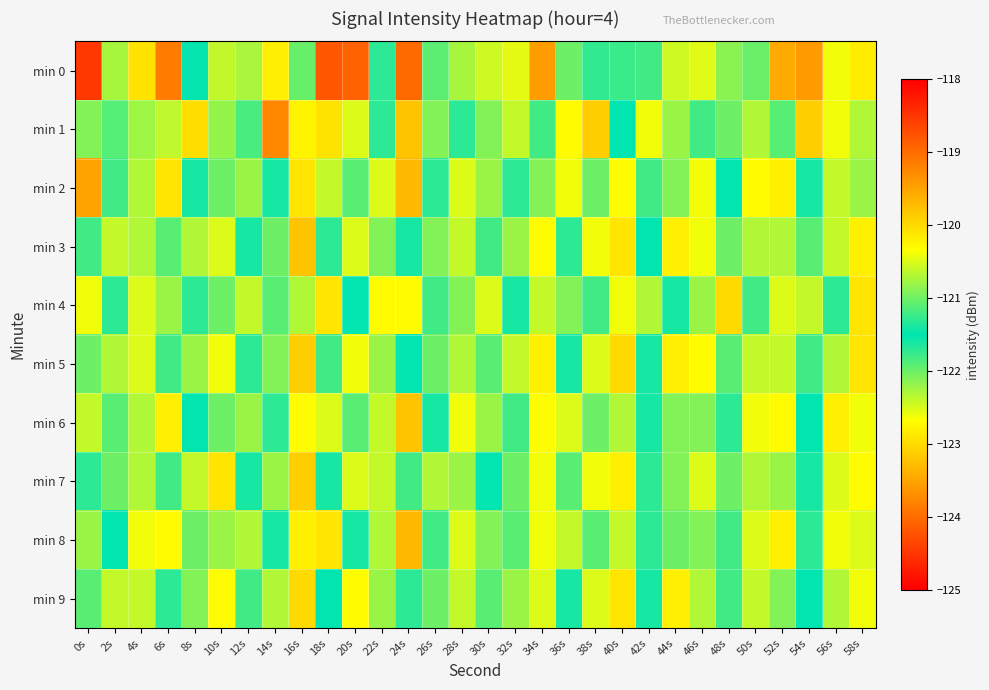

What is the total value across all series at 16s?

-1215.0